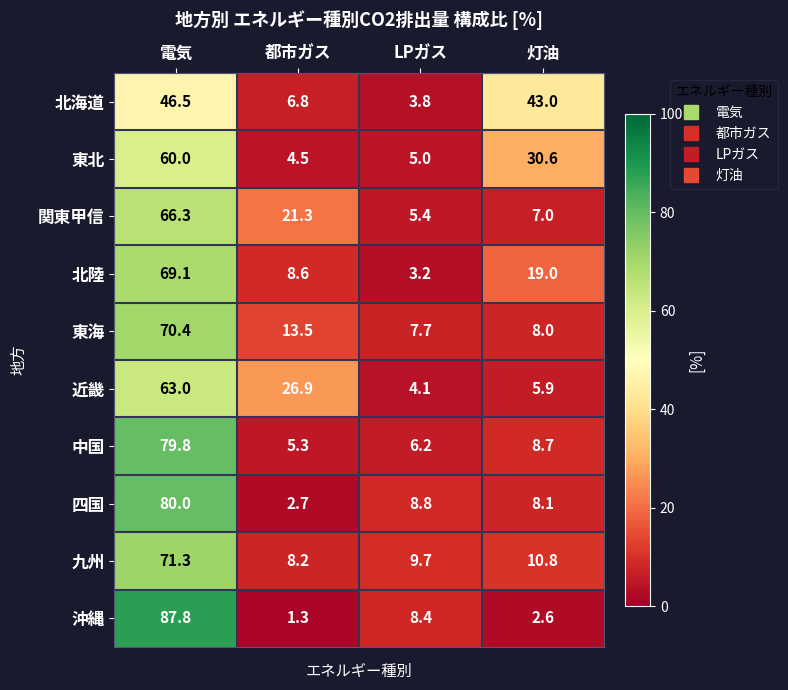

Is it true that 東北 equals 5.0 at LPガス?

True